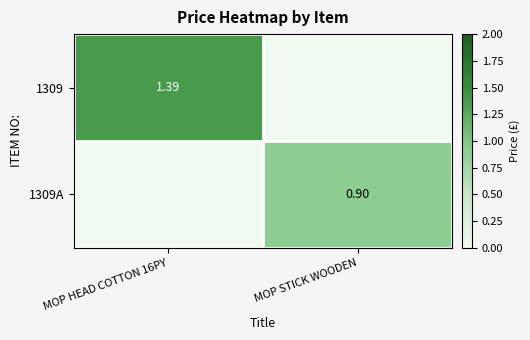

Is the value of 1309A at MOP STICK WOODEN greater than the value of 1309 at MOP HEAD COTTON 16PY?

No